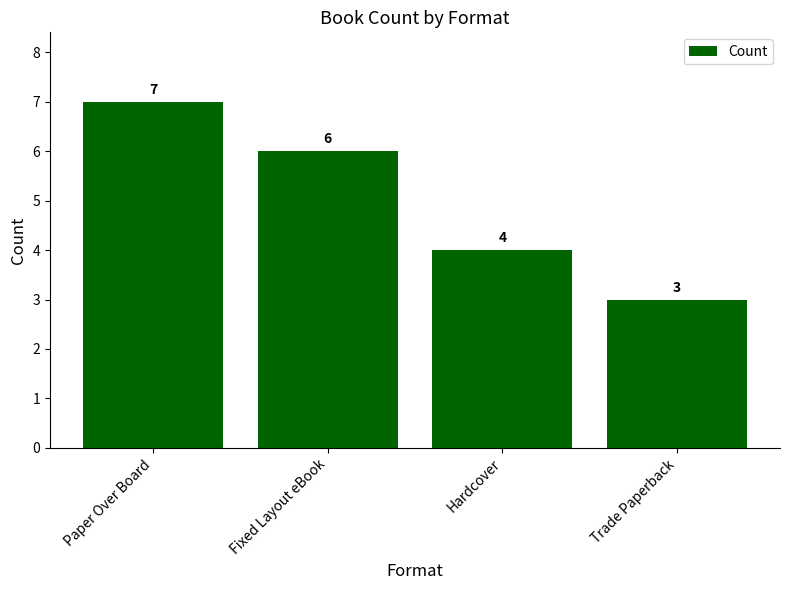

What is the ratio of the value at Fixed Layout eBook to the value at Hardcover?

1.5